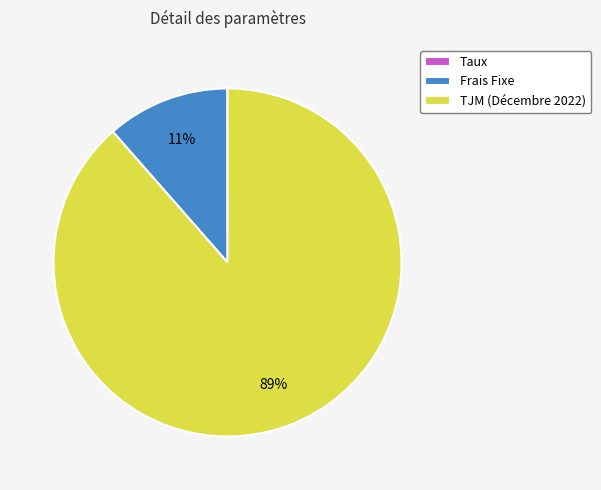

Which slice is the largest?

TJM (Décembre 2022)